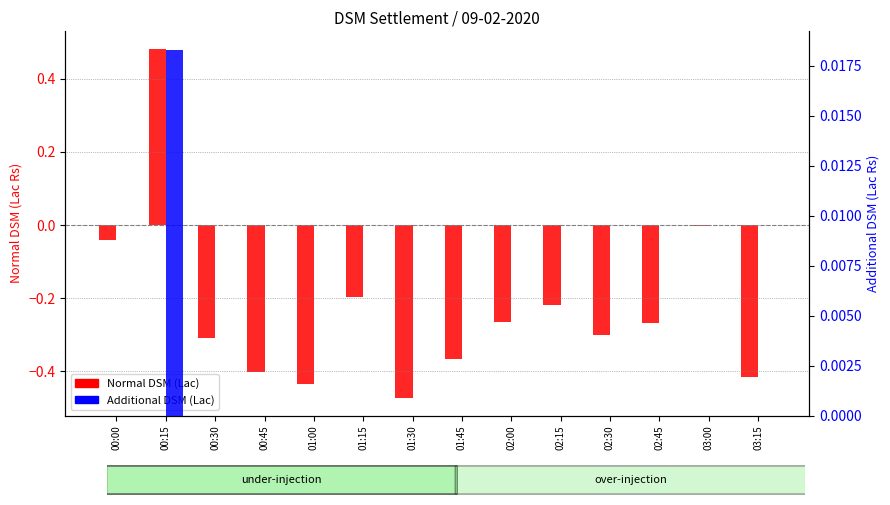

Reading left to right, transcribe all the data shown in this chart.

Normal DSM (Lac): 00:00=-0.0	00:15=0.5	00:30=-0.3	00:45=-0.4	01:00=-0.4	01:15=-0.2	01:30=-0.5	01:45=-0.4	02:00=-0.3	02:15=-0.2	02:30=-0.3	02:45=-0.3	03:00=-0.0	03:15=-0.4
Additional DSM (Lac): 00:00=0.0	00:15=0.0	00:30=0.0	00:45=0.0	01:00=0.0	01:15=0.0	01:30=0.0	01:45=0.0	02:00=0.0	02:15=0.0	02:30=0.0	02:45=0.0	03:00=0.0	03:15=0.0